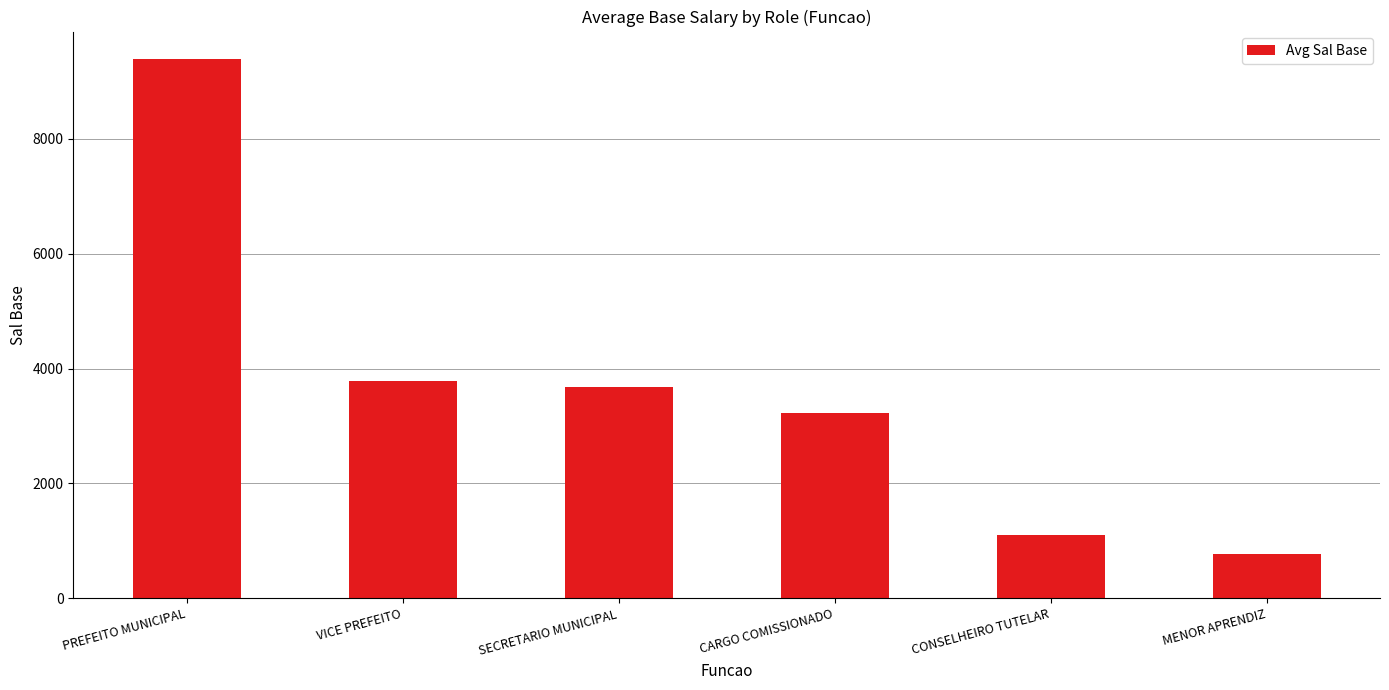

What is the ratio of the value at SECRETARIO MUNICIPAL to the value at PREFEITO MUNICIPAL?

0.4